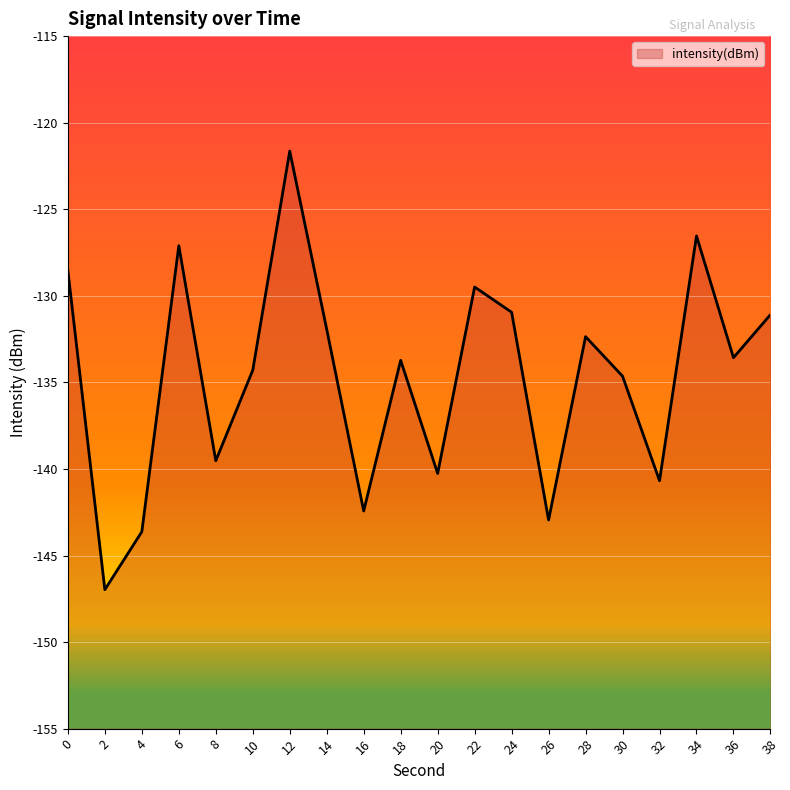

What is the sum of the values at 14 and 30?

-266.6